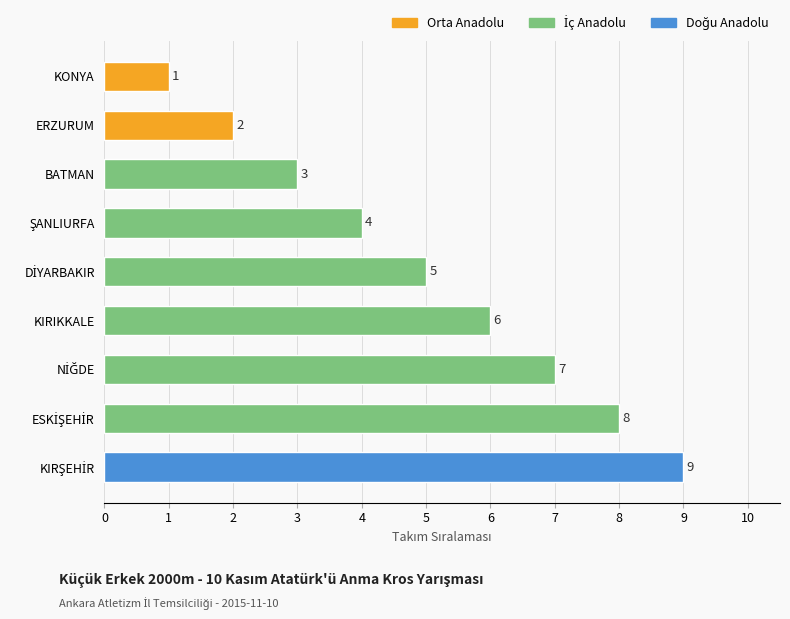

True or false: the data shows 2 at ERZURUM.

True